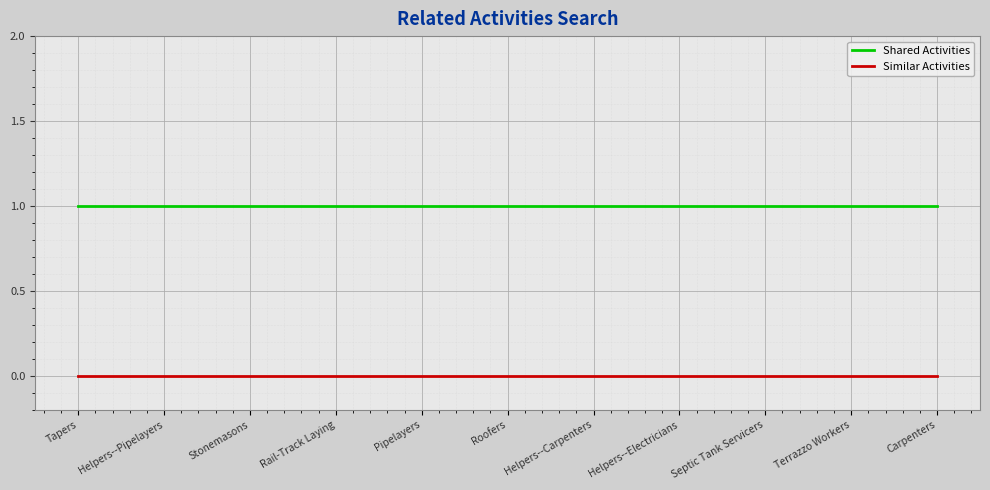

What is the spread (max minus min) of values at Roofers?

1